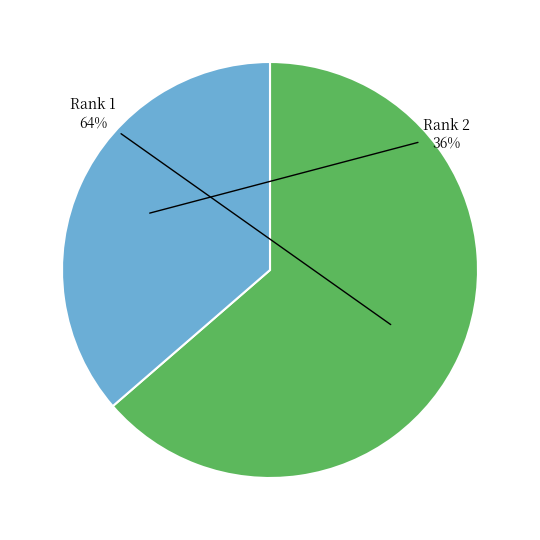

Is it true that Rank 1 is 64% of the pie?

True